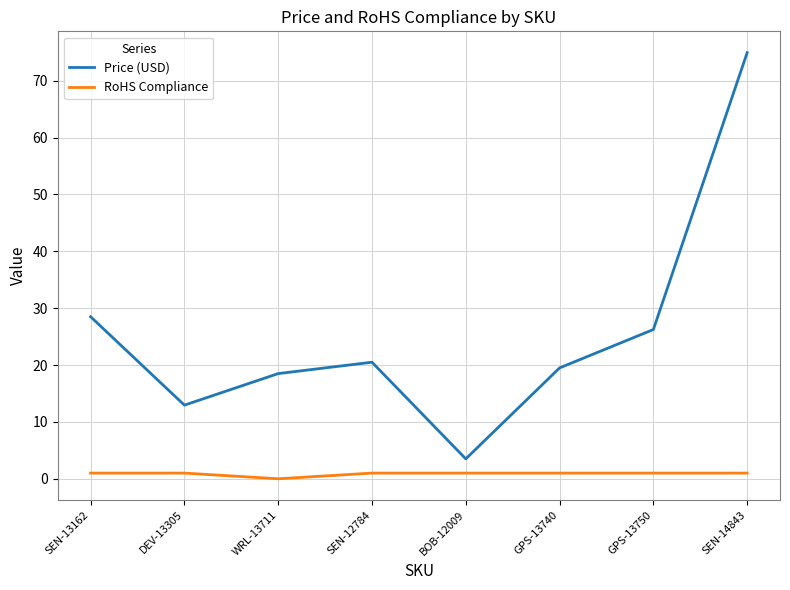

Where does the Price (USD) series first go above 20?

SEN-13162